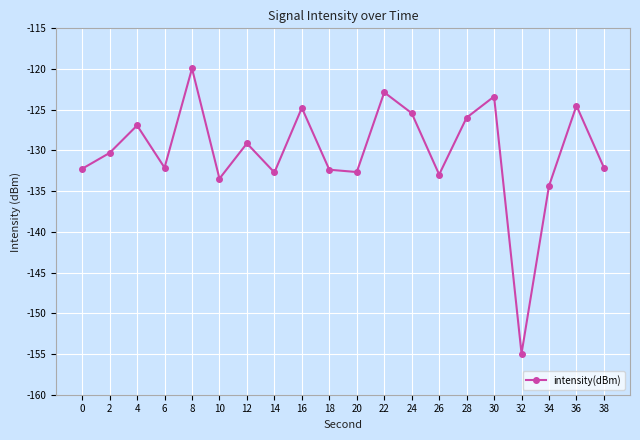

How many lines are shown in the chart?

1